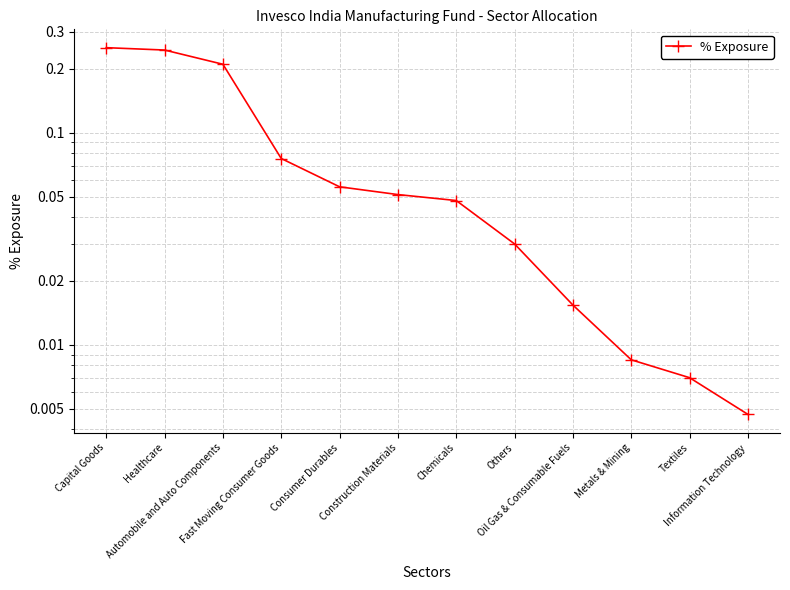

What is the average value?

0.1